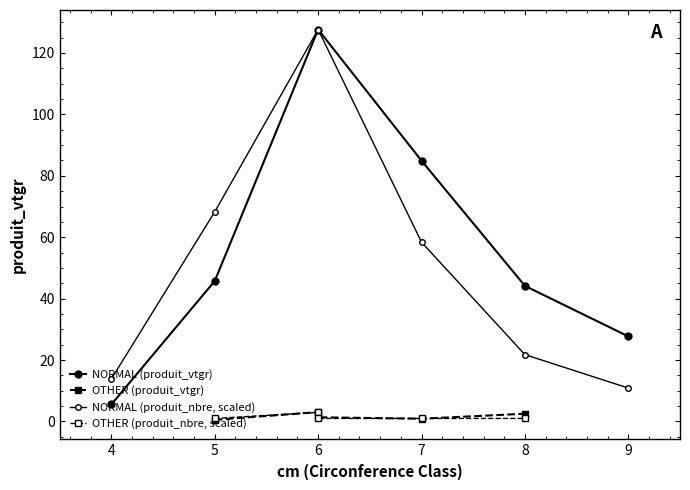

True or false: produit_vtgr and produit_nbre cross at least once.

True